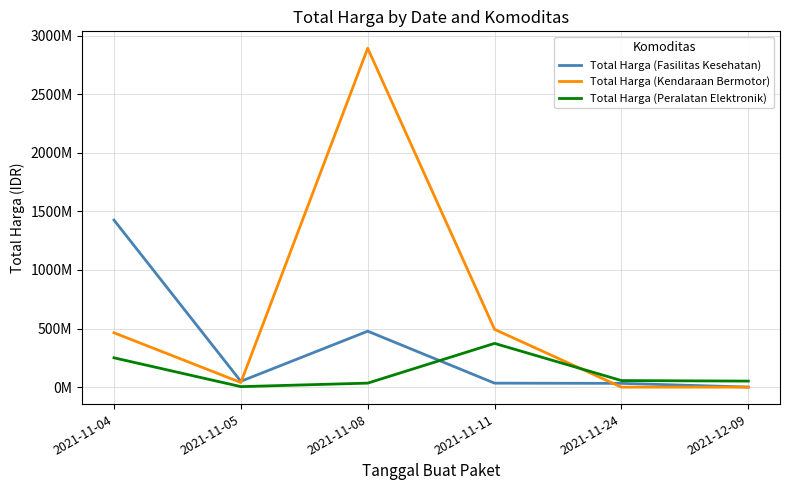

How many intersections are there between Total Harga (Fasilitas Kesehatan) and Total Harga (Kendaraan Bermotor)?

2